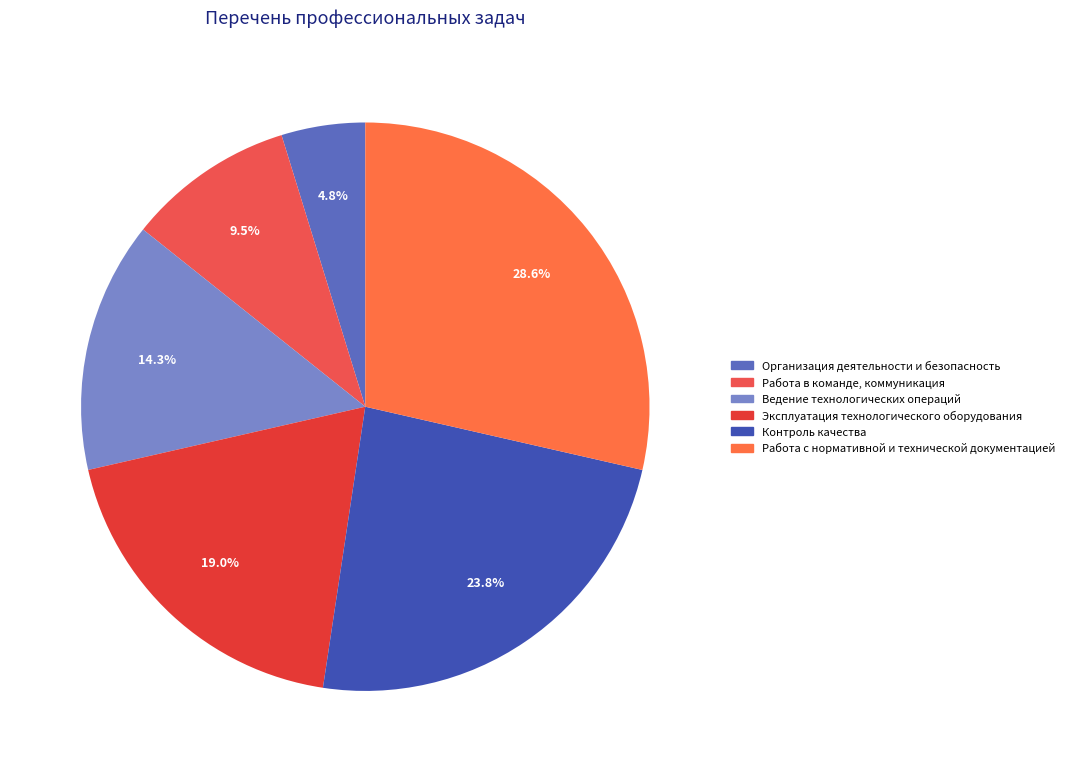

True or false: Контроль качества accounts for 24% of the total.

True